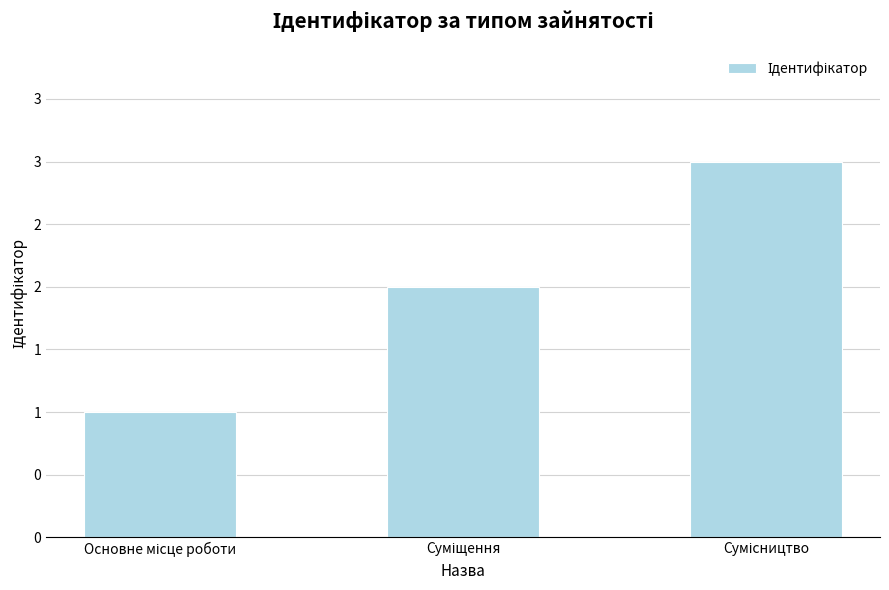

How many values are between 1 and 3?

3